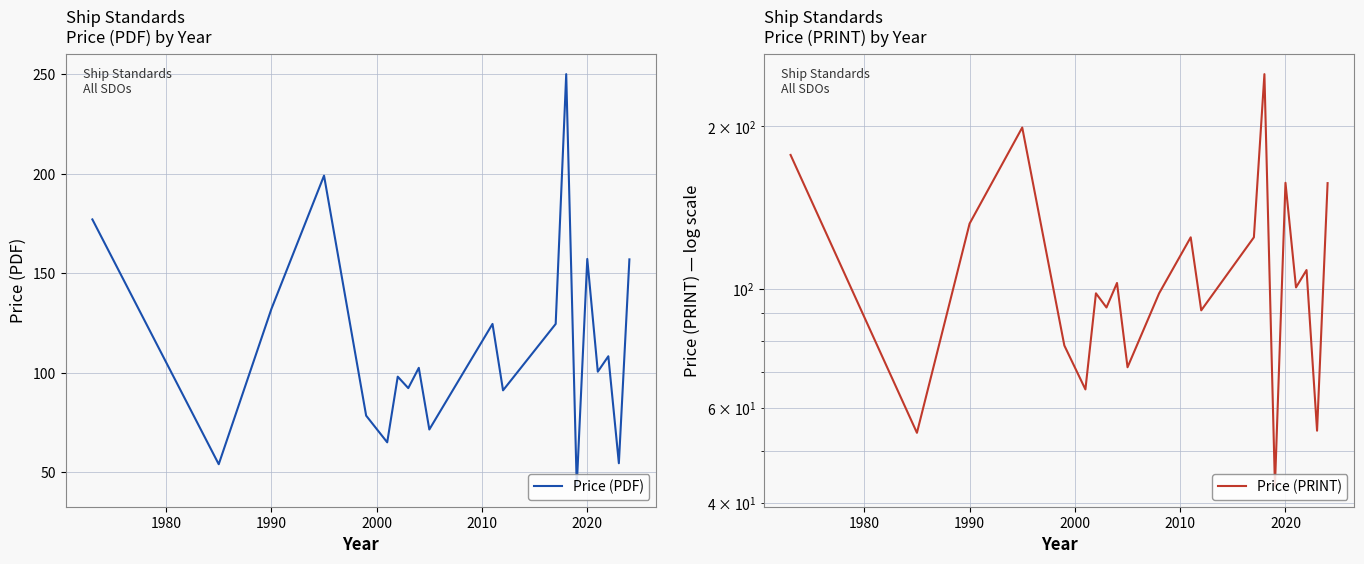

True or false: Price (PDF) and Price (PRINT) intersect in this chart.

False